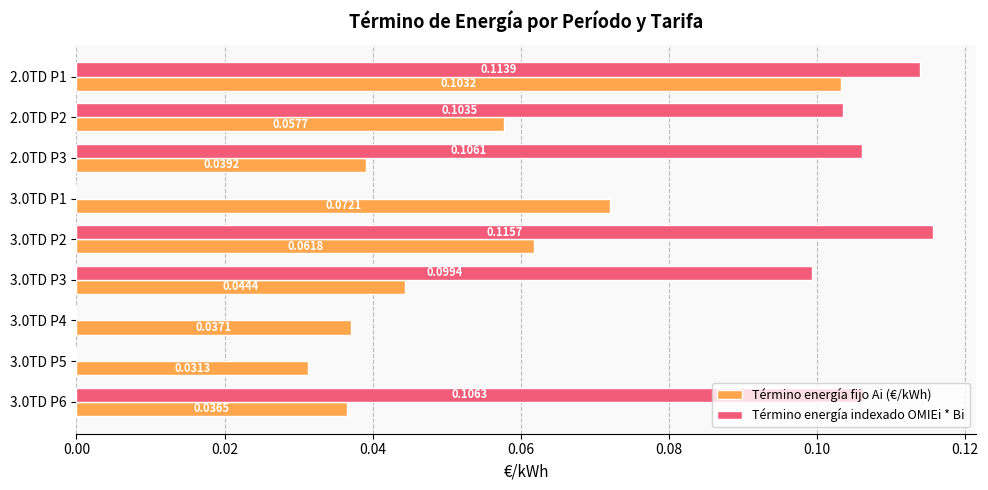

What is the sum of all Término energía fijo Ai (€/kWh) values?

0.5